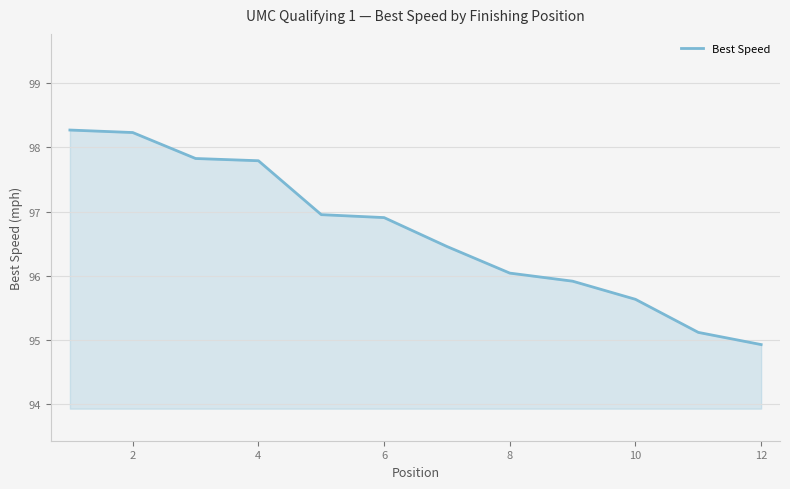

How many lines are shown in the chart?

1